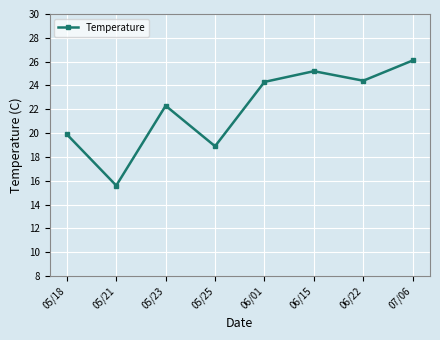

Count the number of categories in the chart.

8